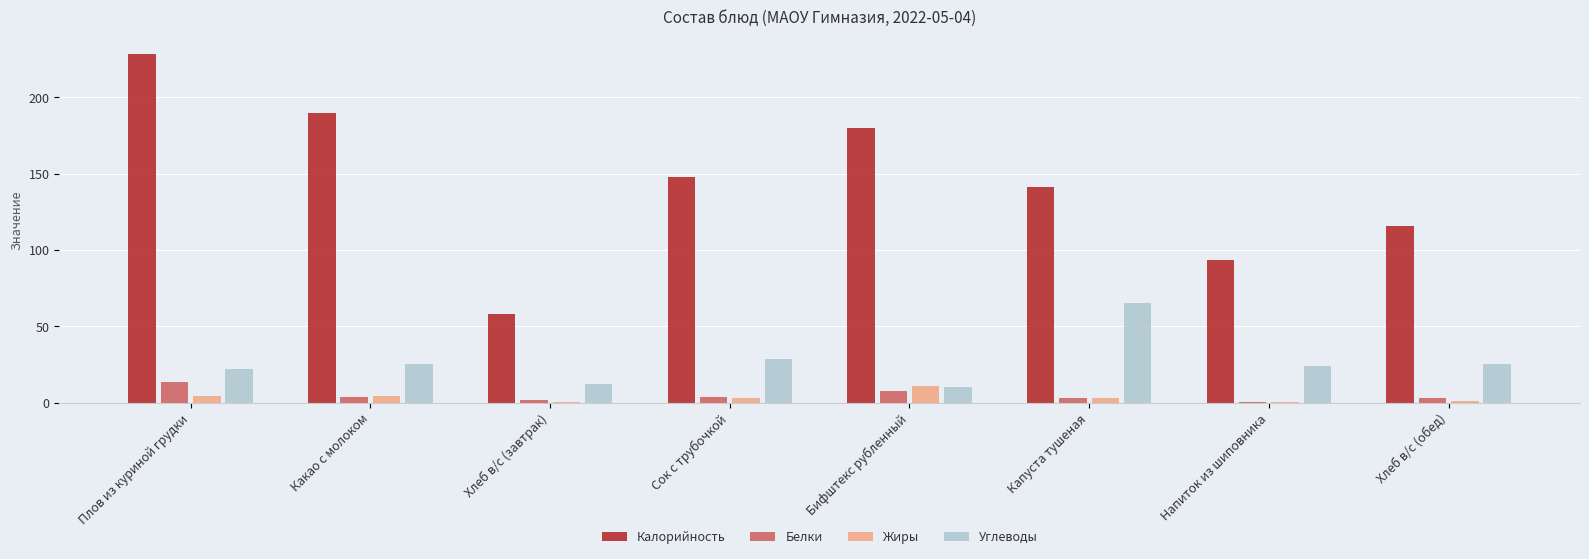

Which series has the largest total across all categories?

Калорийность